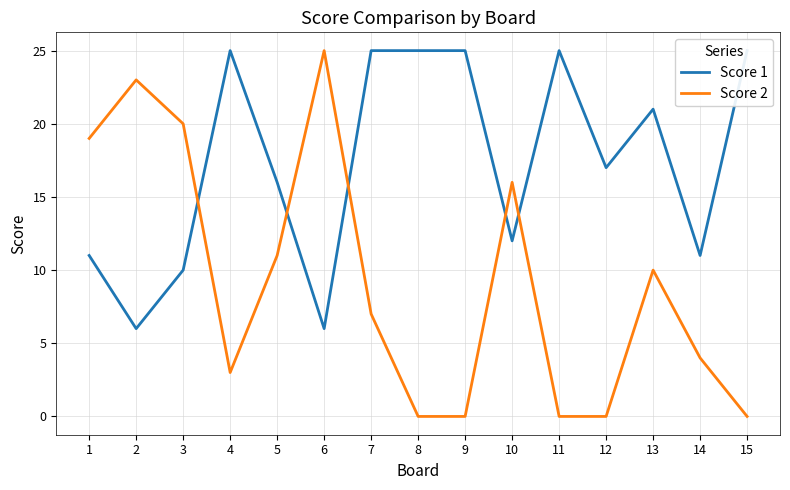

List the series in order of their overall mean, highest first.

Score 1, Score 2